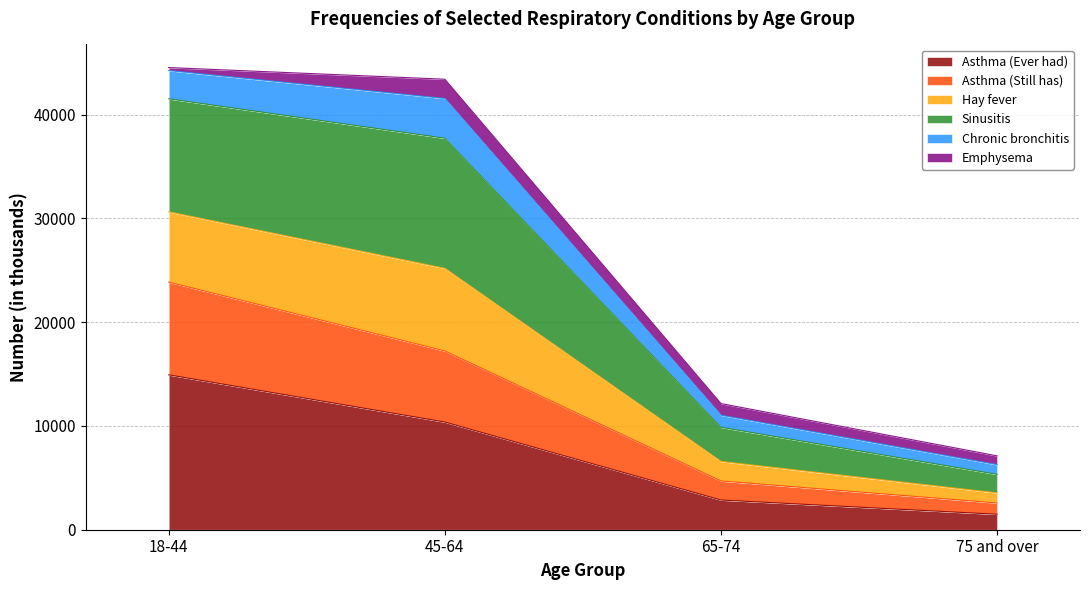

Which category has the highest value in the Asthma (Ever had) series?

18-44